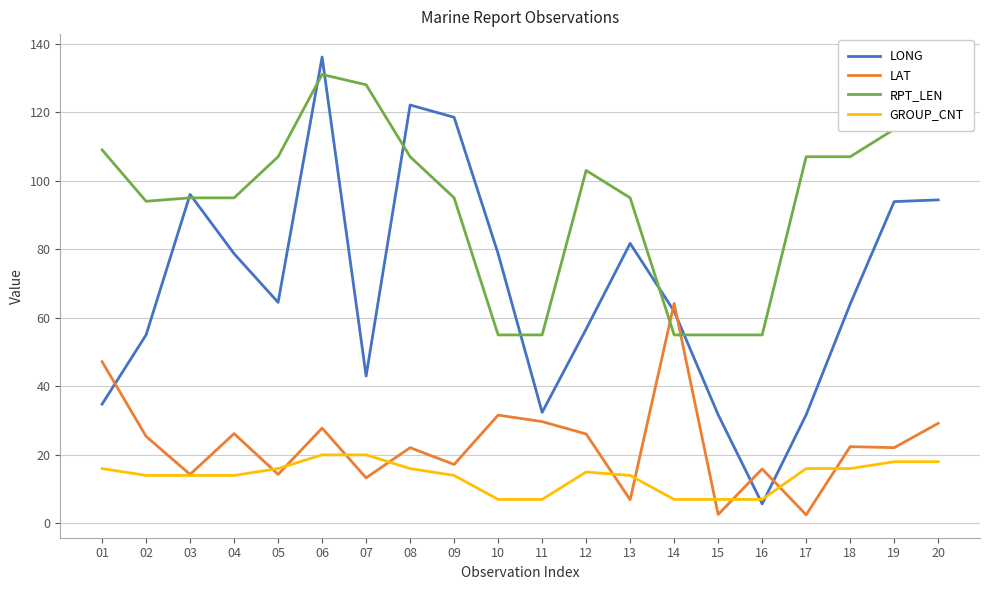

Between which two adjacent categories do RPT_LEN and LAT first intersect?

13 and 14